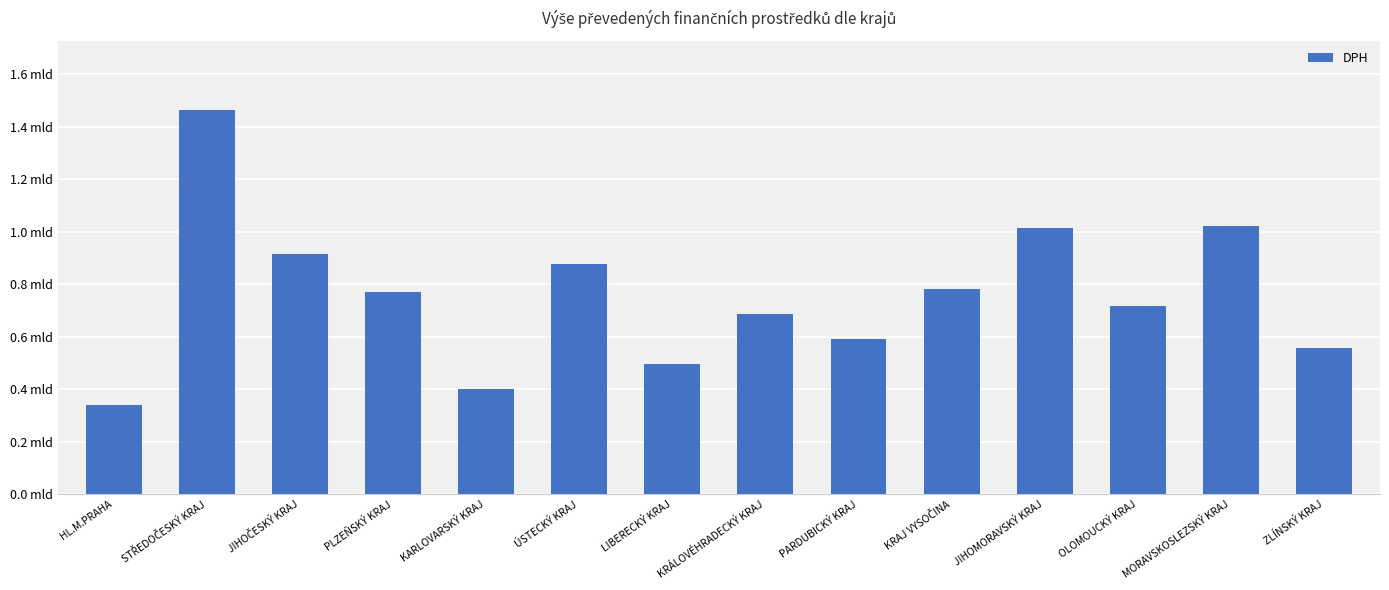

The chart shows a value of 298088750.4 at ÚSTECKÝ KRAJ. True or false?

False